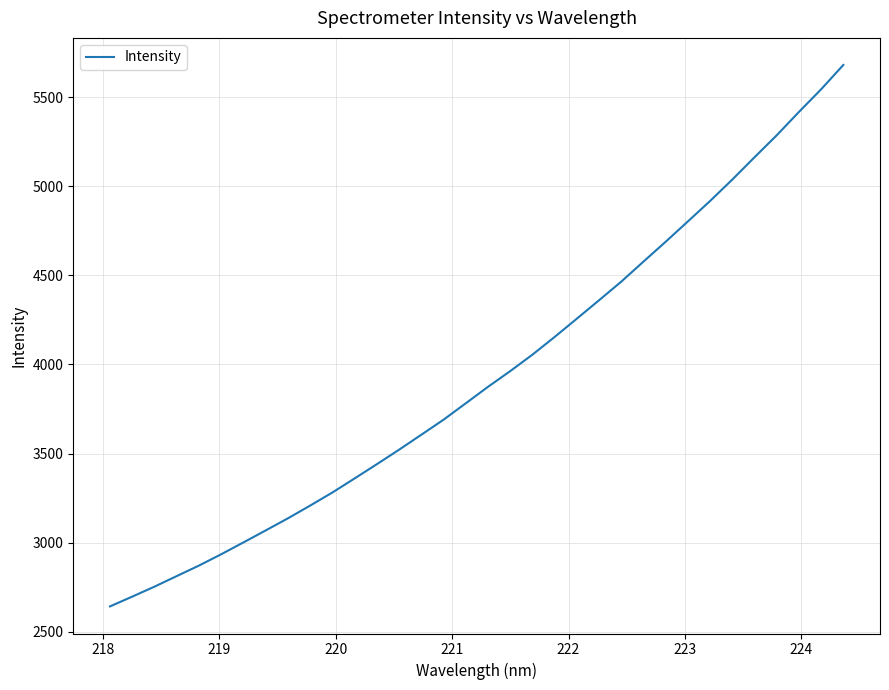

What is the minimum value shown in the chart?

2642.2